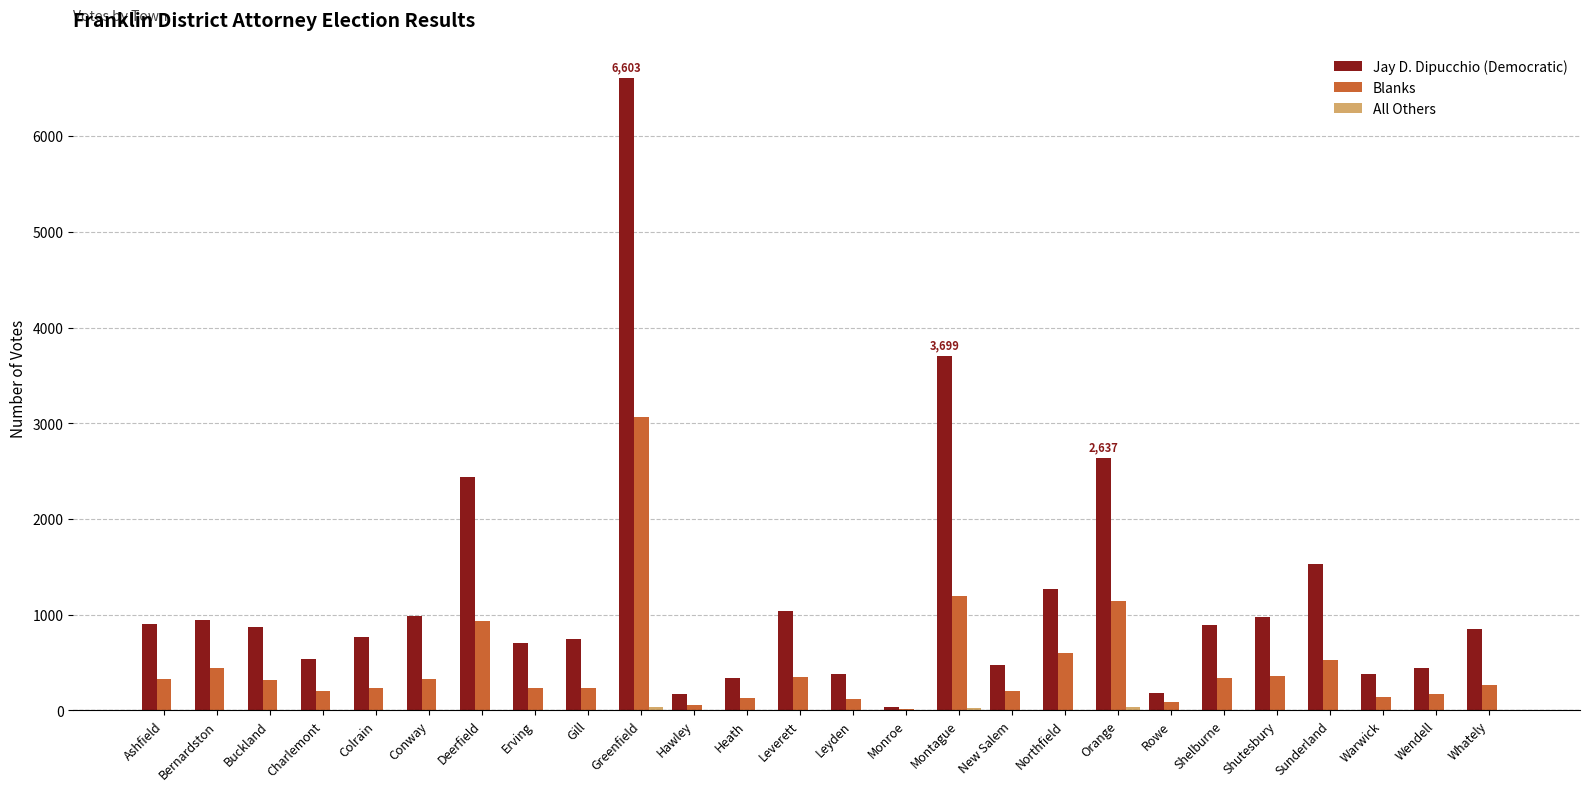

How many series are shown in this chart?

3